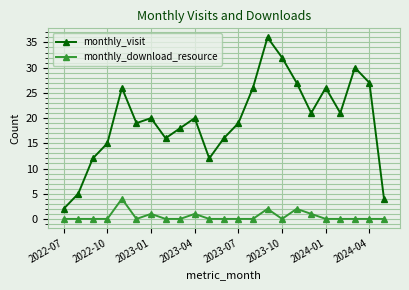

Rank the series by their average value, from lowest to highest.

monthly_download_resource, monthly_visit